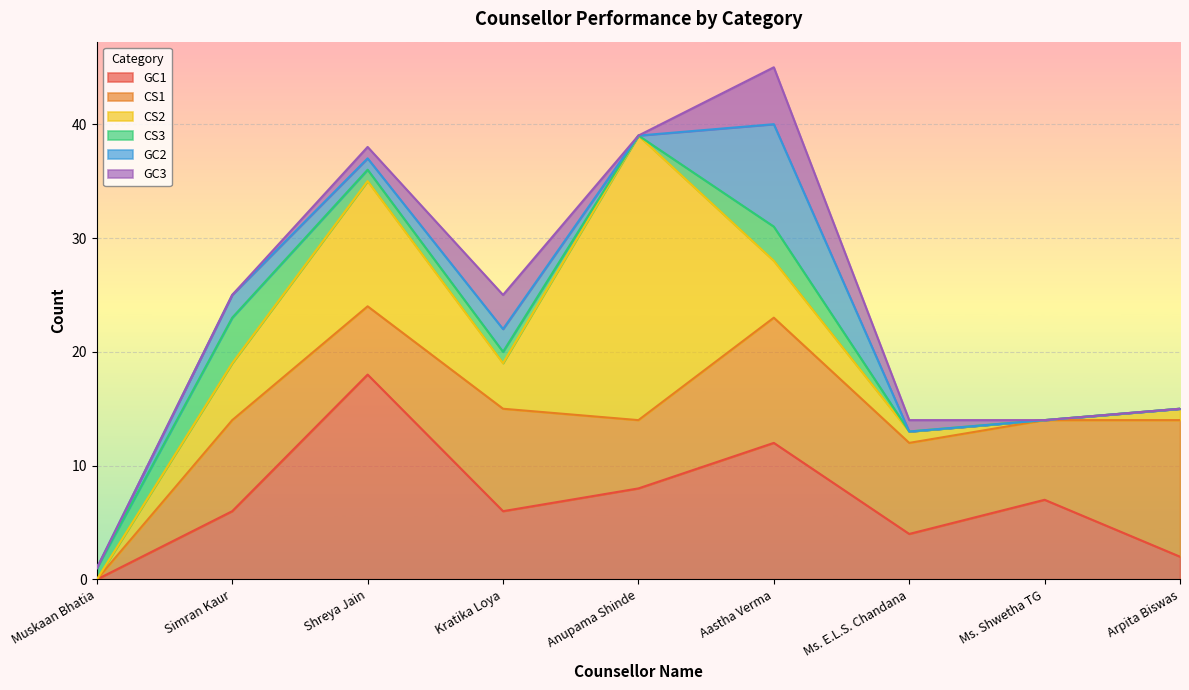

What is the highest value of the CS3 series?

4